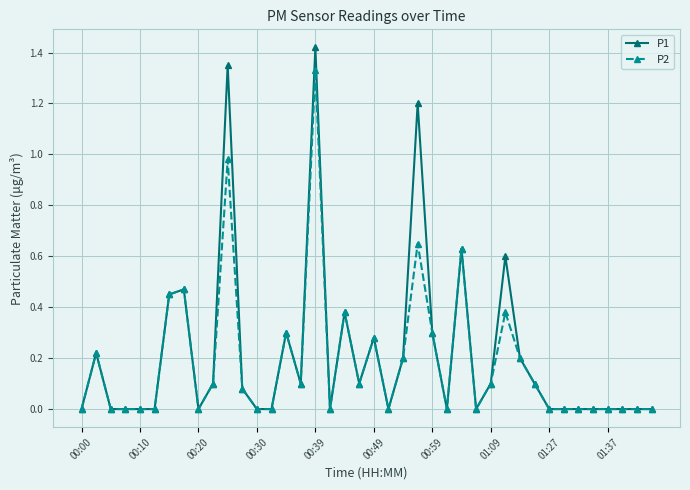

Rank the series by their maximum value, from highest to lowest.

P1, P2